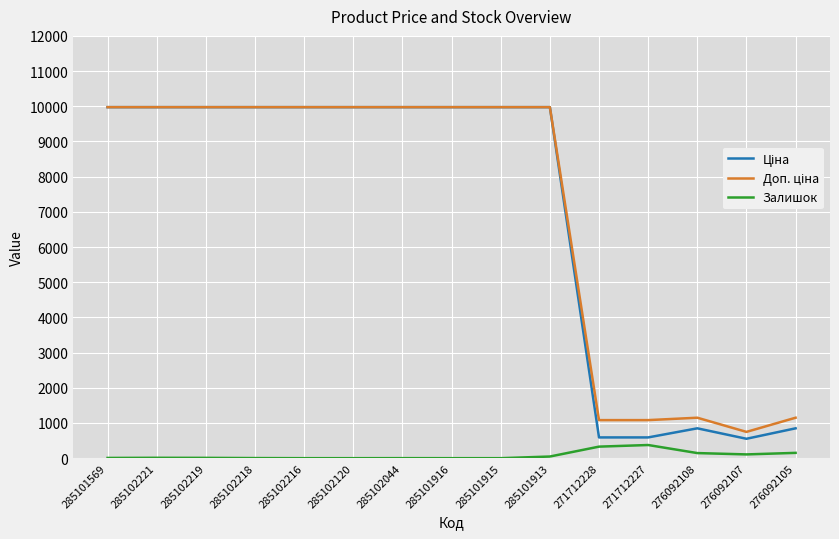

What is the spread (max minus min) of values at 285102120?

9975.0